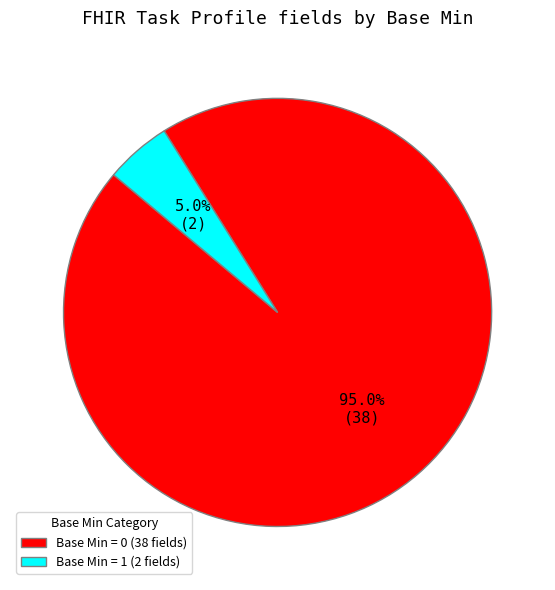

Which has a higher value, Base Min = 0 (38 fields) or Base Min = 1 (2 fields)?

Base Min = 0 (38 fields)